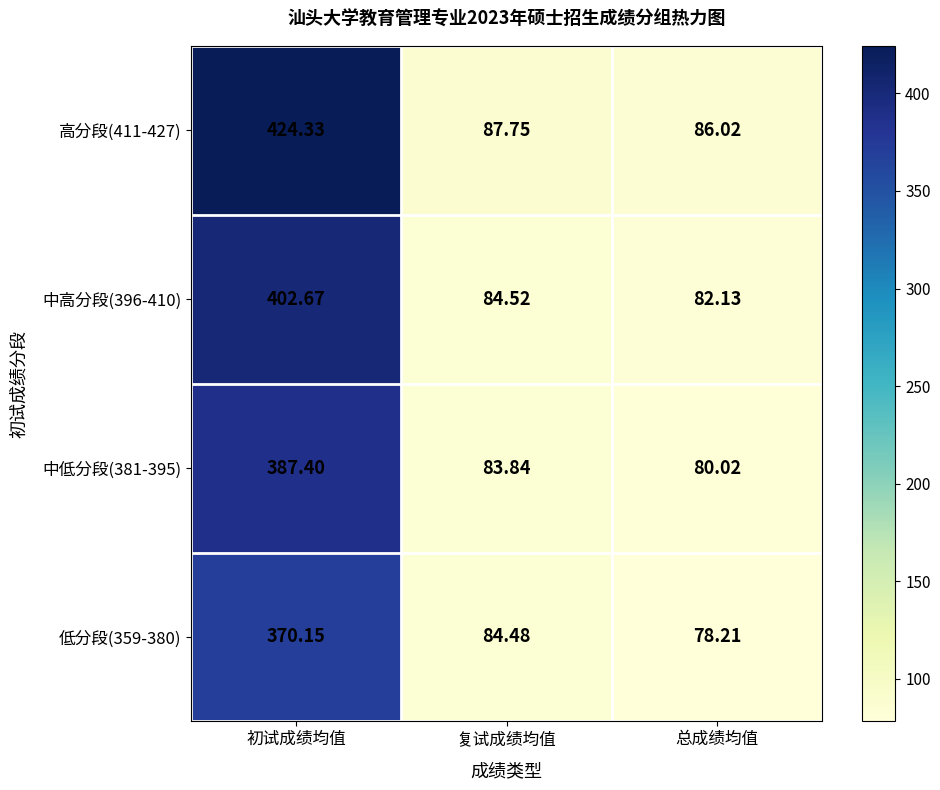

How many categories are shown in the chart?

3